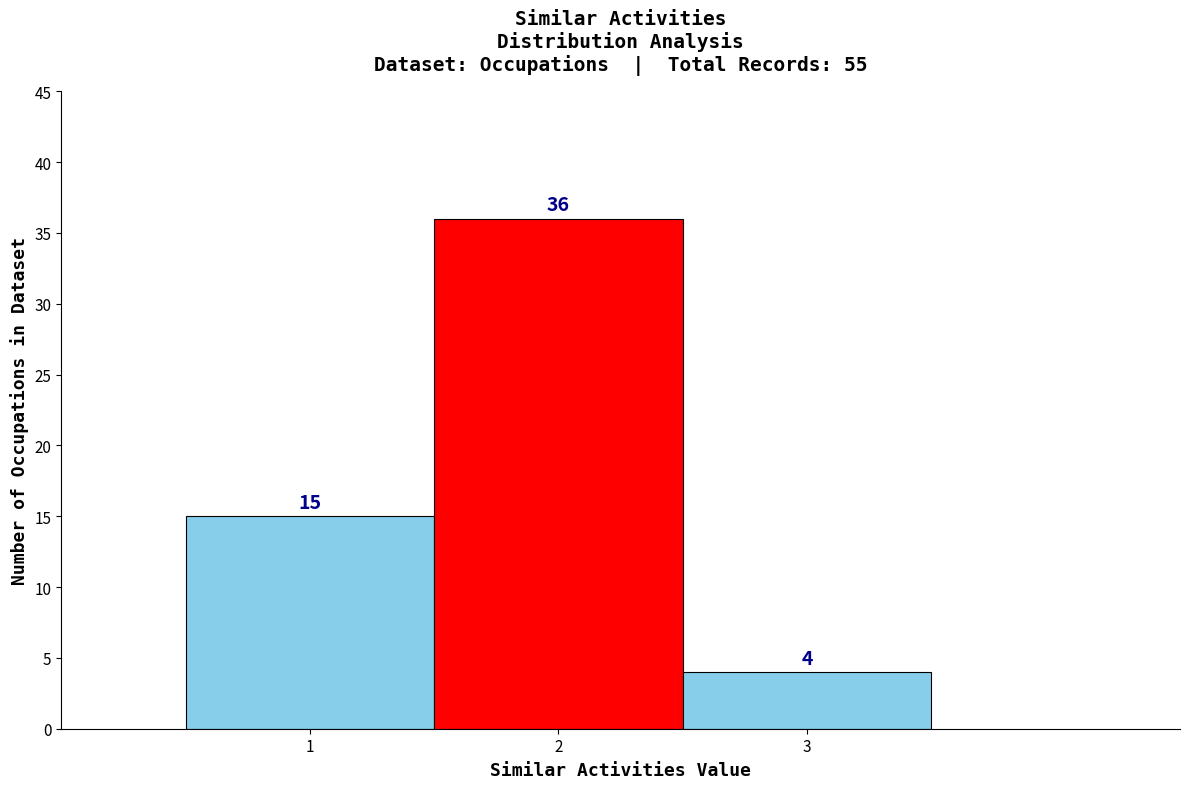

How tall is the bar that spans 0.5 to 1.5 on the x-axis?

15